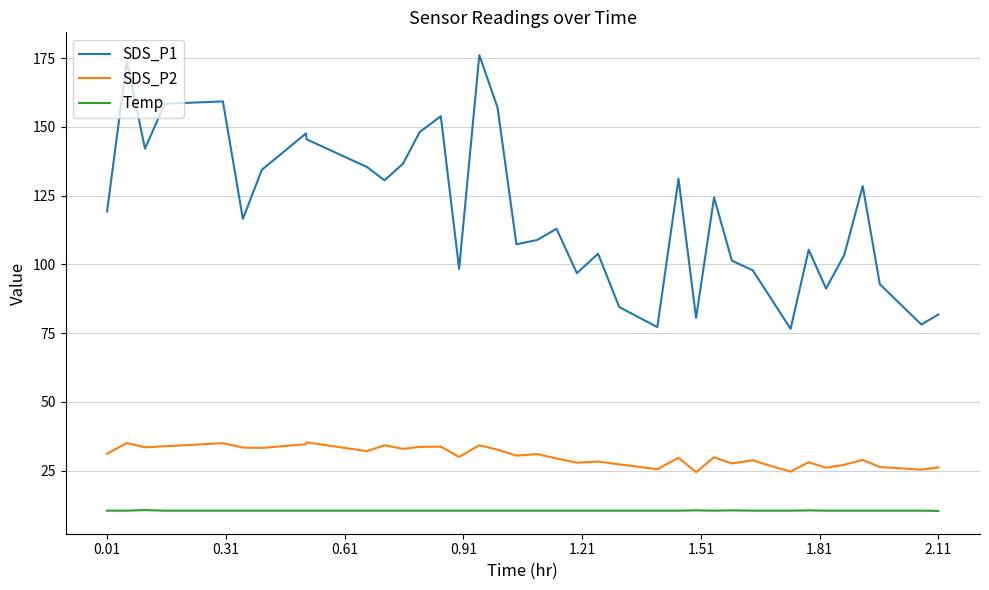

List the series in order of their overall mean, highest first.

SDS_P1, SDS_P2, Temp